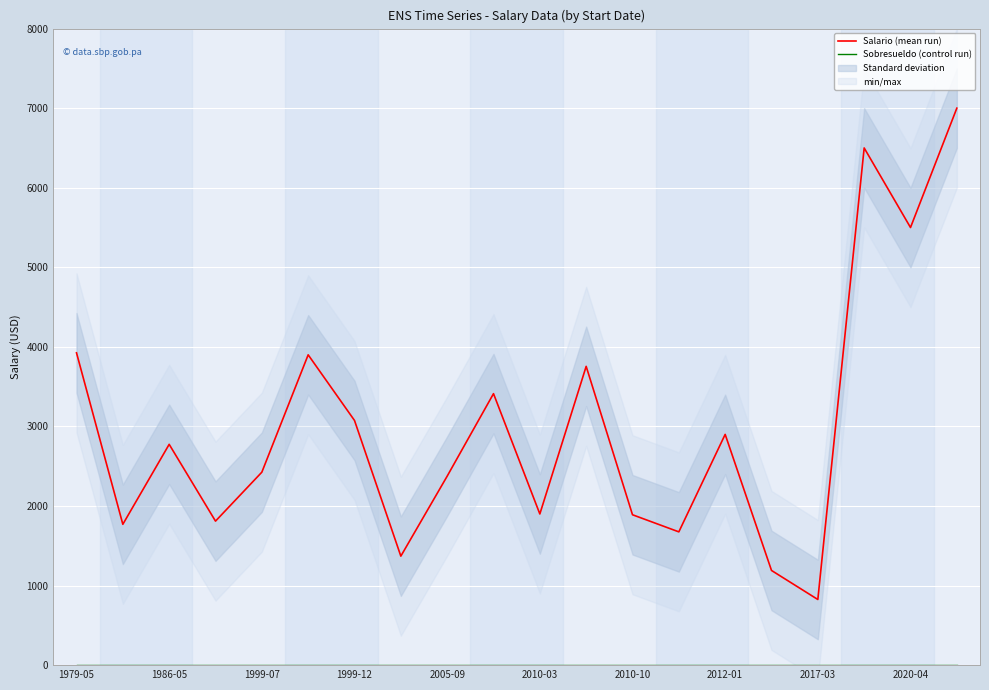

True or false: Sobresueldo (control run) and Salario (mean run) cross at least once.

False